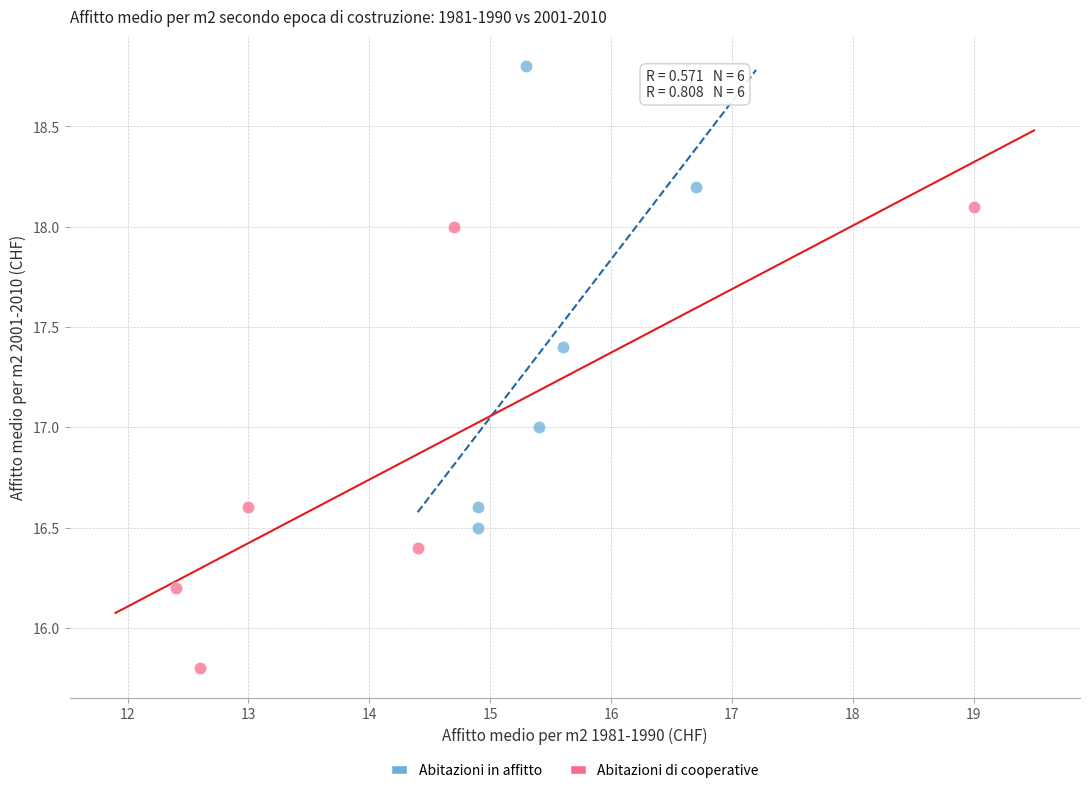

Which series contains the highest Y value?

Abitazioni in affitto